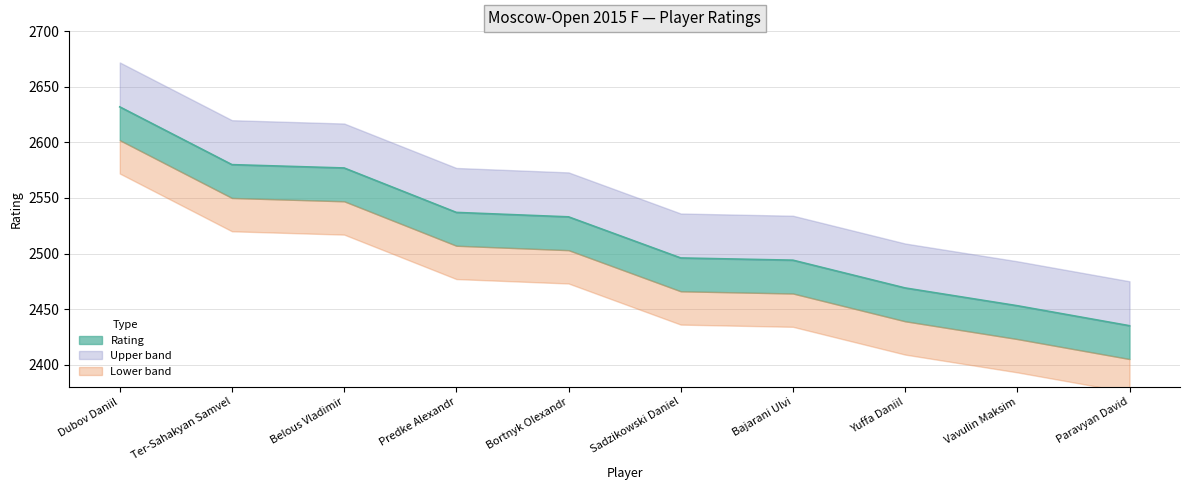

How many values are below 2533?

5